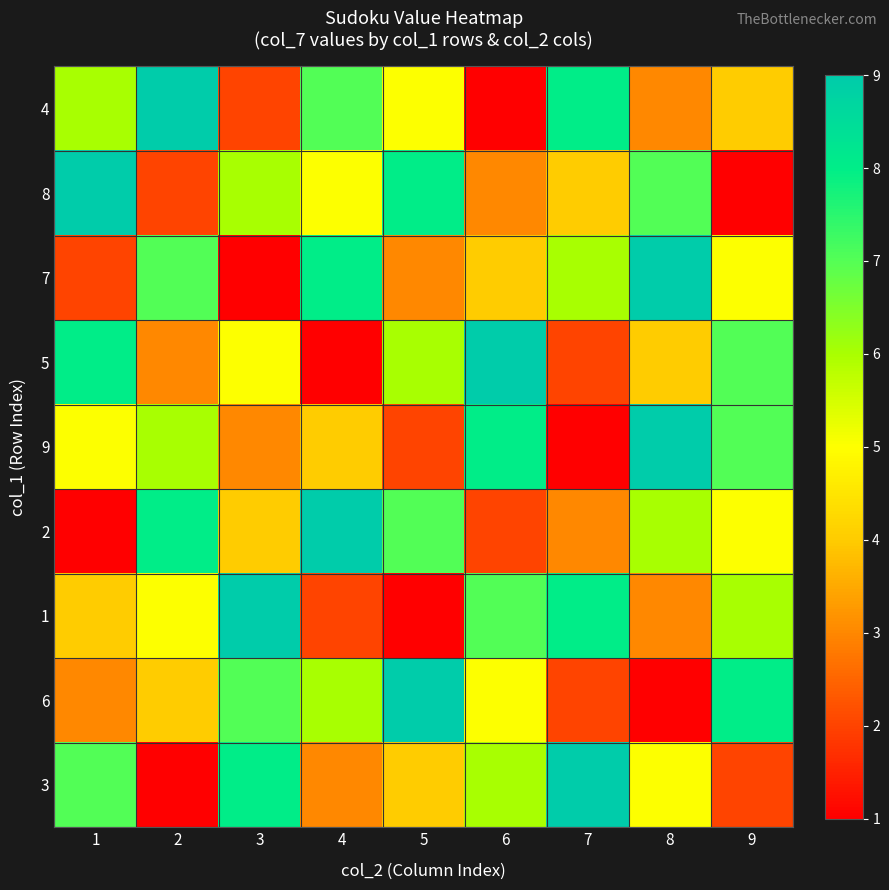

At which category is the sum across all series the highest?

8